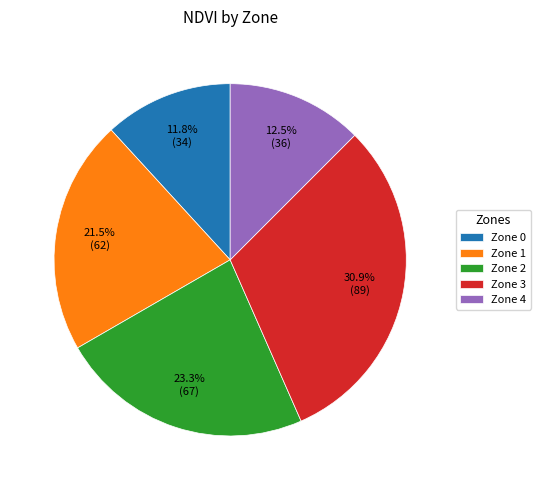

How much of the chart is everything except Zone 1?

78.5%